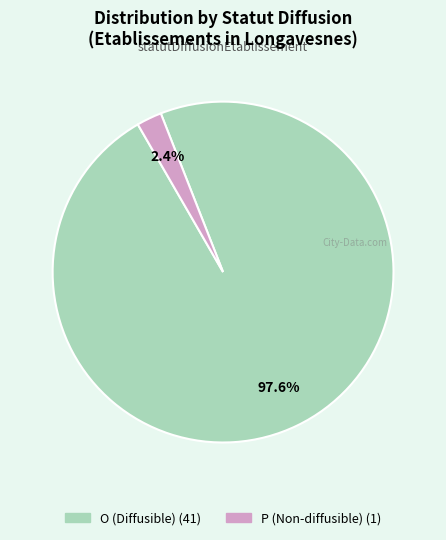

What percentage is the O slice, to the nearest percent?

98%